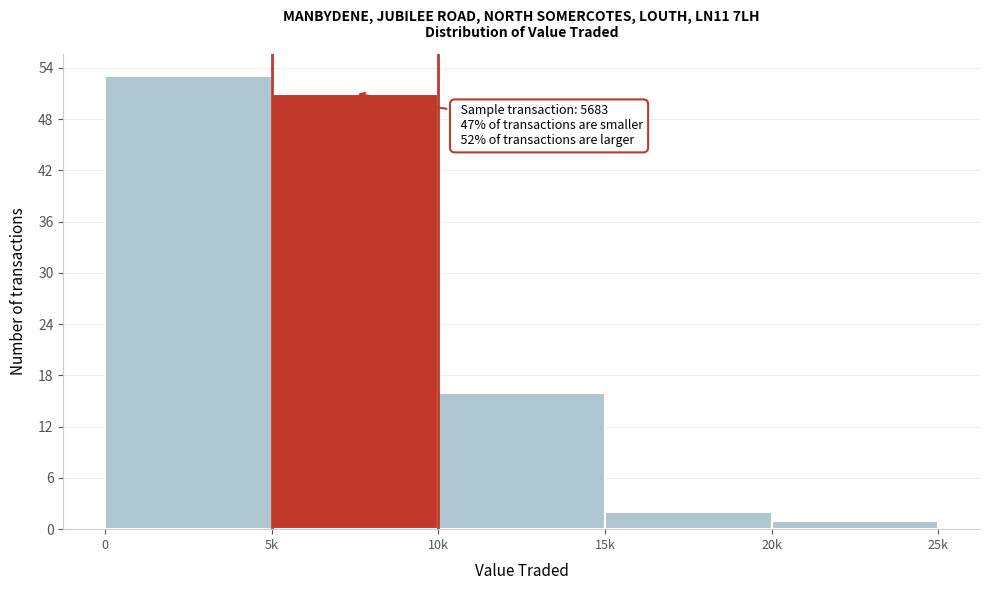

Reading left to right, extract all data points from this chart.

53	51	16	2	1